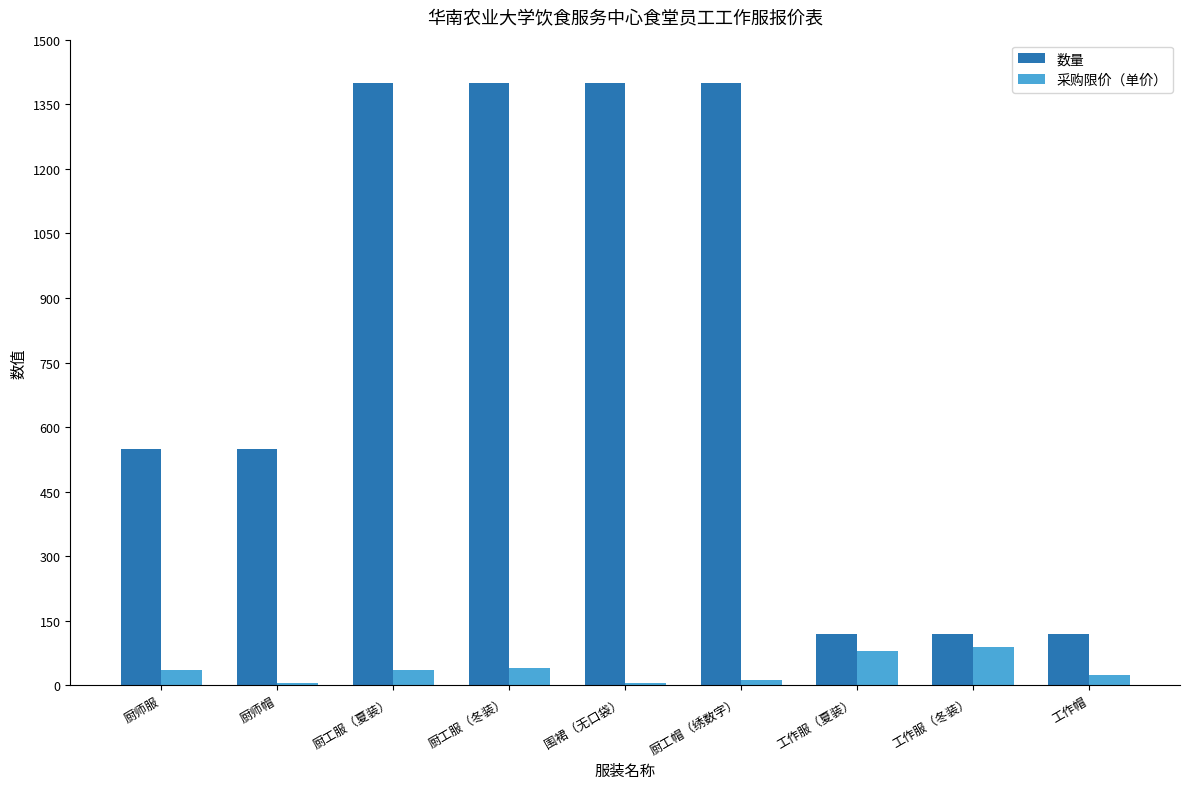

What is the difference between the maximum and minimum values in the 数量 series?

1280.0